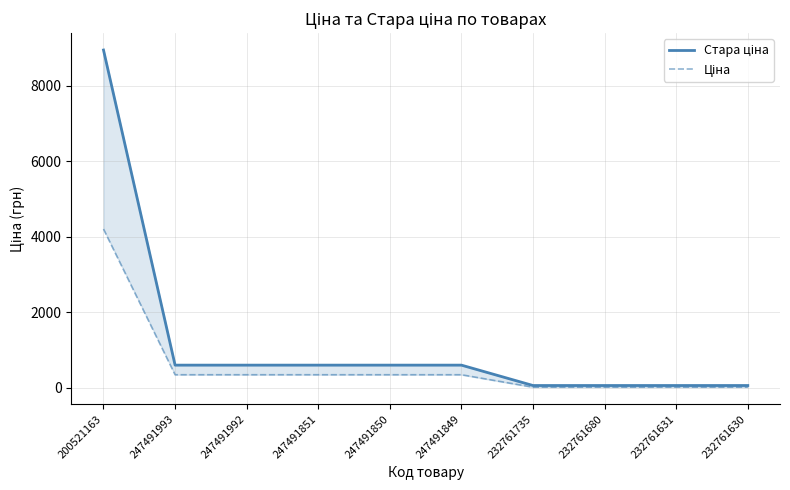

True or false: Ціна has more than 2 interior local peaks.

False